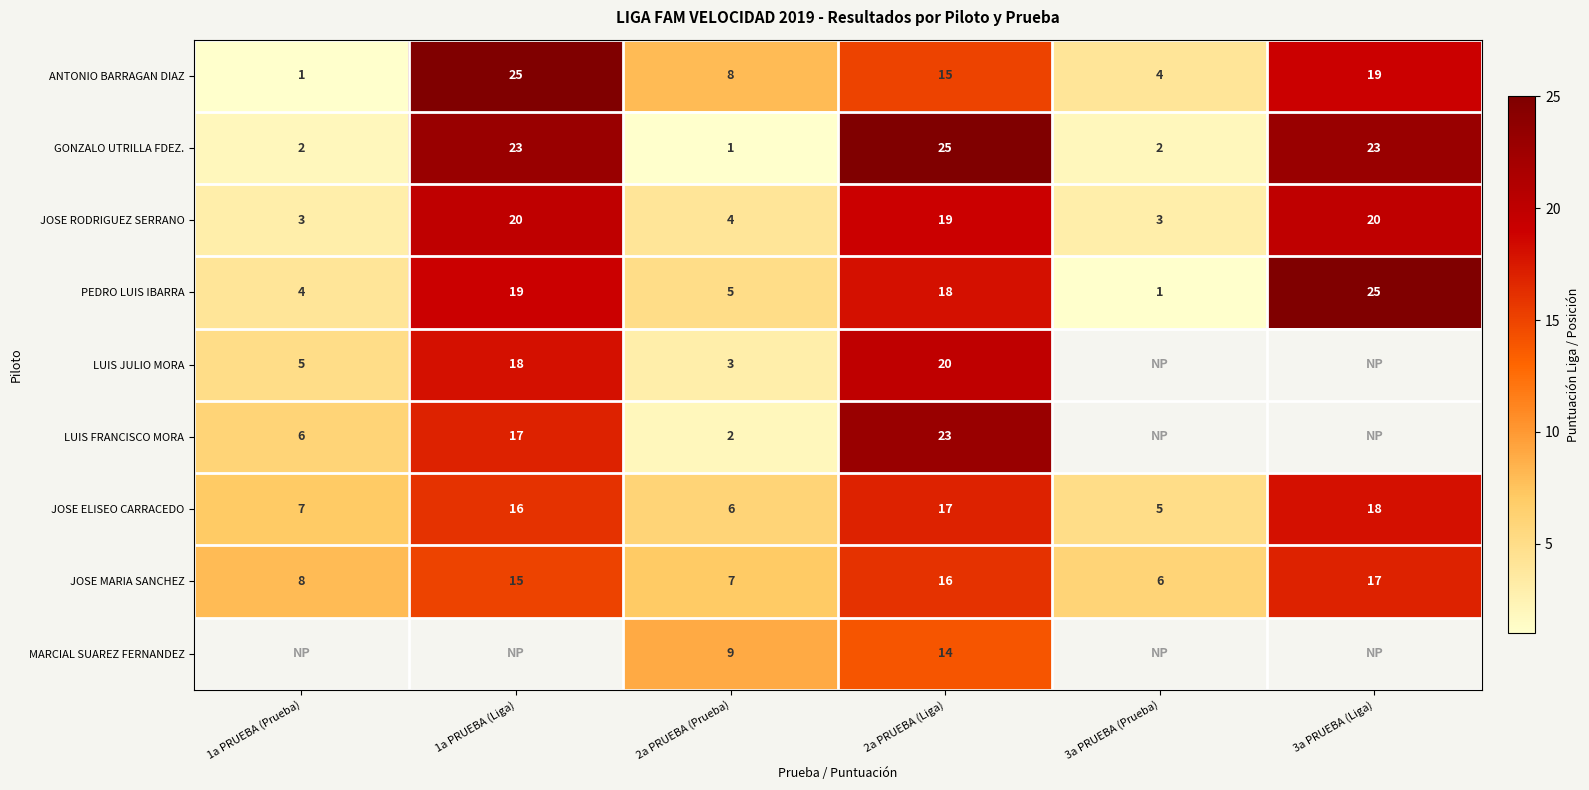

How many values in the JOSE RODRIGUEZ SERRANO series are below 19?

3